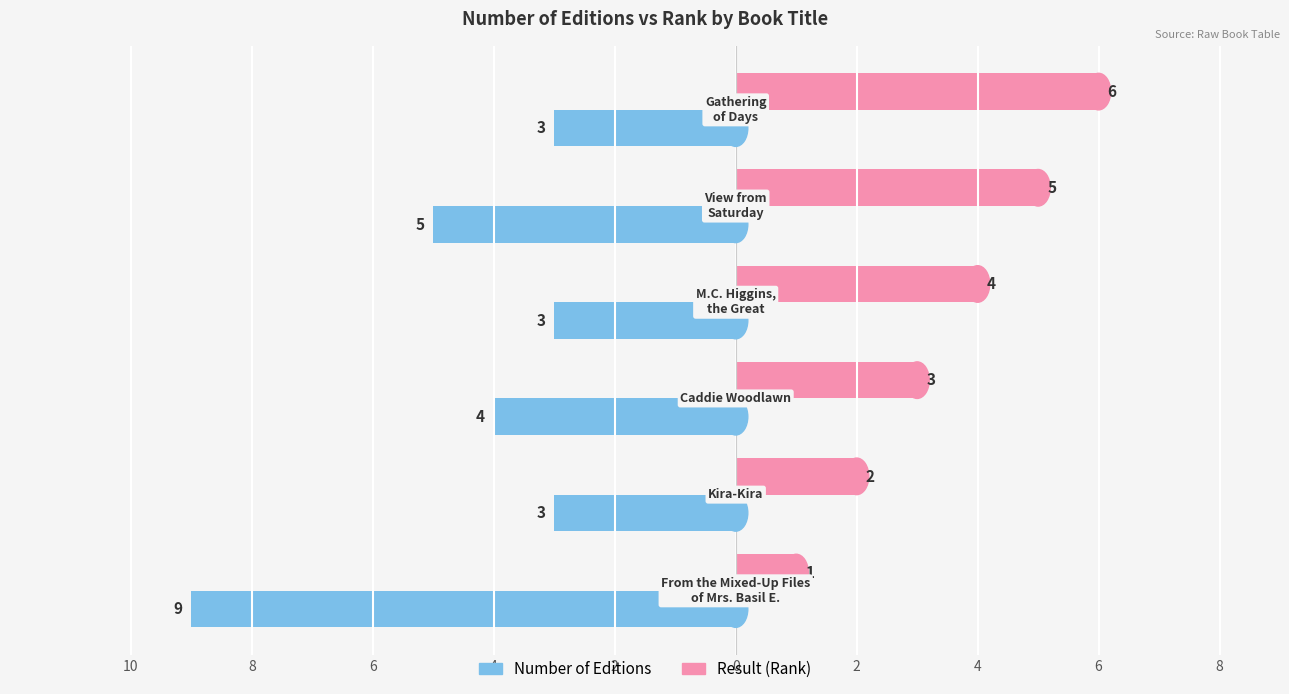

What is the value of the Number of Editions bar at the 5th from the left?

-5